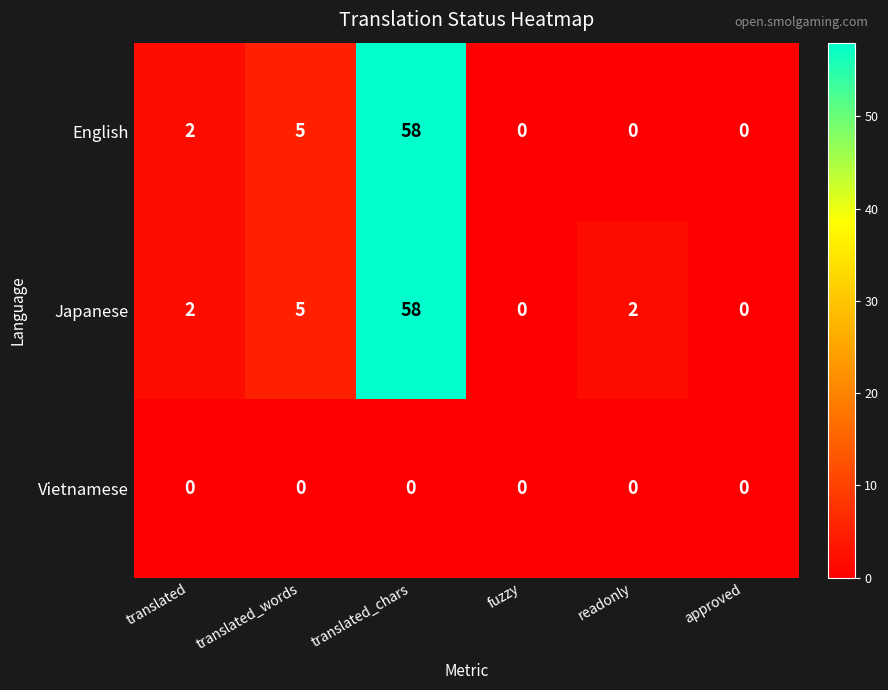

Reading right to left, extract all data points from this chart.

English: 0	0	0	58	5	2
Japanese: 0	2	0	58	5	2
Vietnamese: 0	0	0	0	0	0